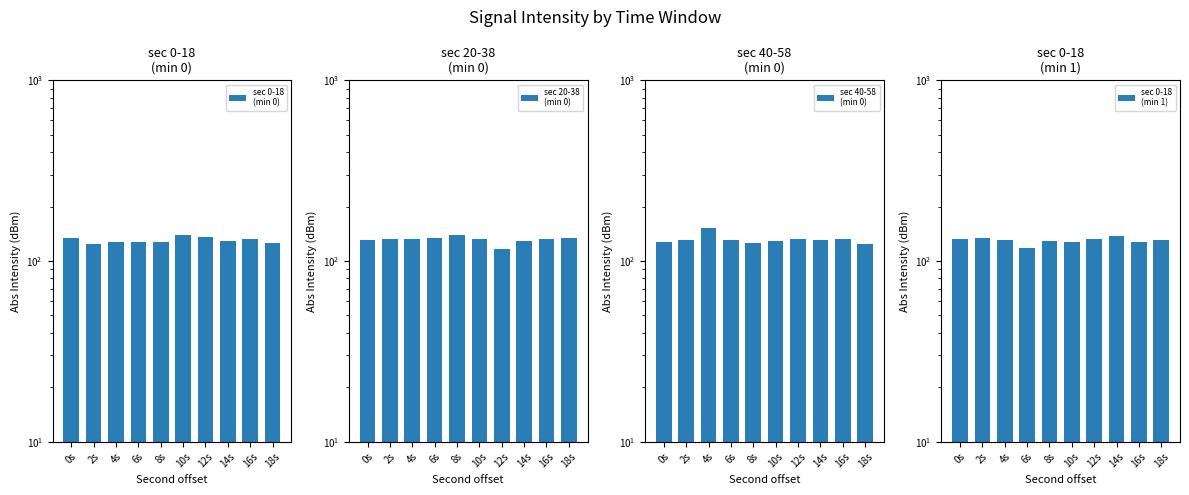

What is the minimum value shown in the chart?

116.1